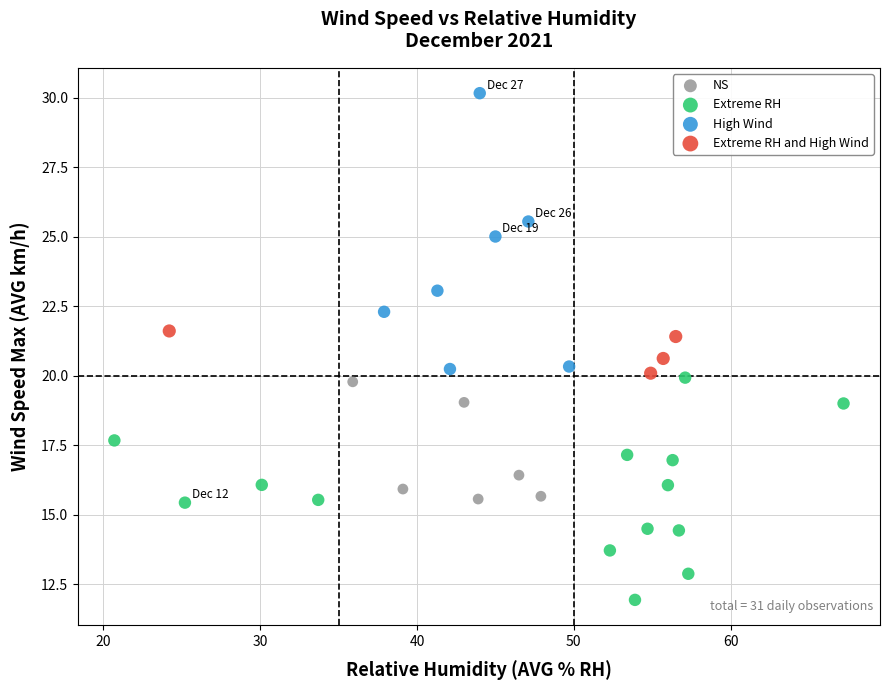

What are all the series names shown in the legend?

NS, Extreme RH, High Wind, Extreme RH and High Wind